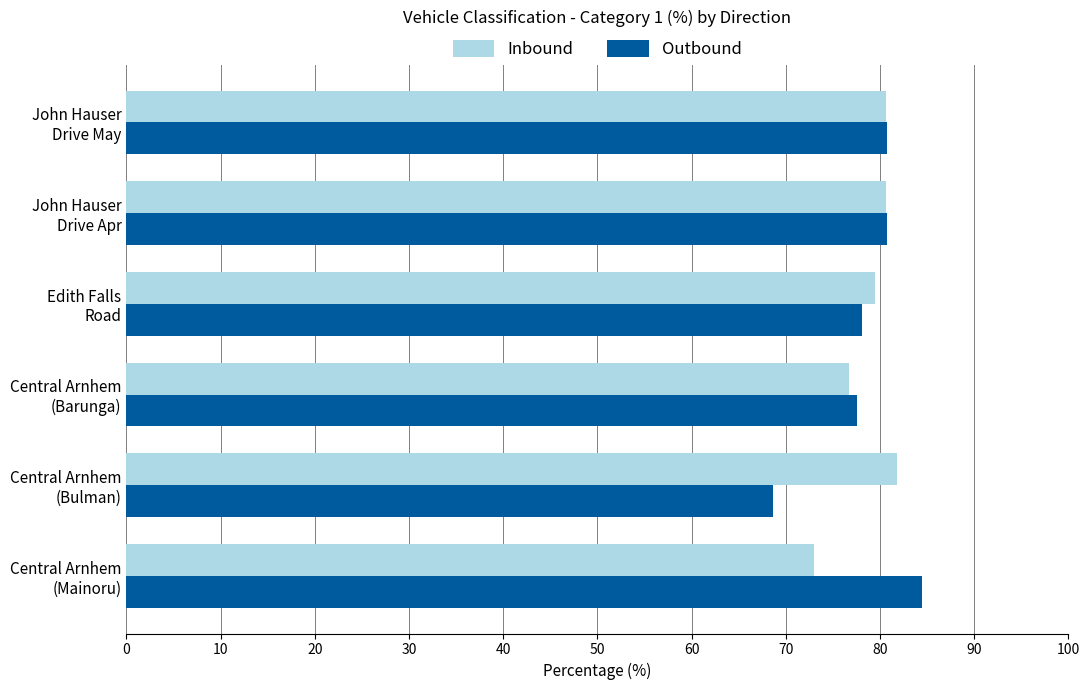

What is the sum of all Outbound values?

470.3